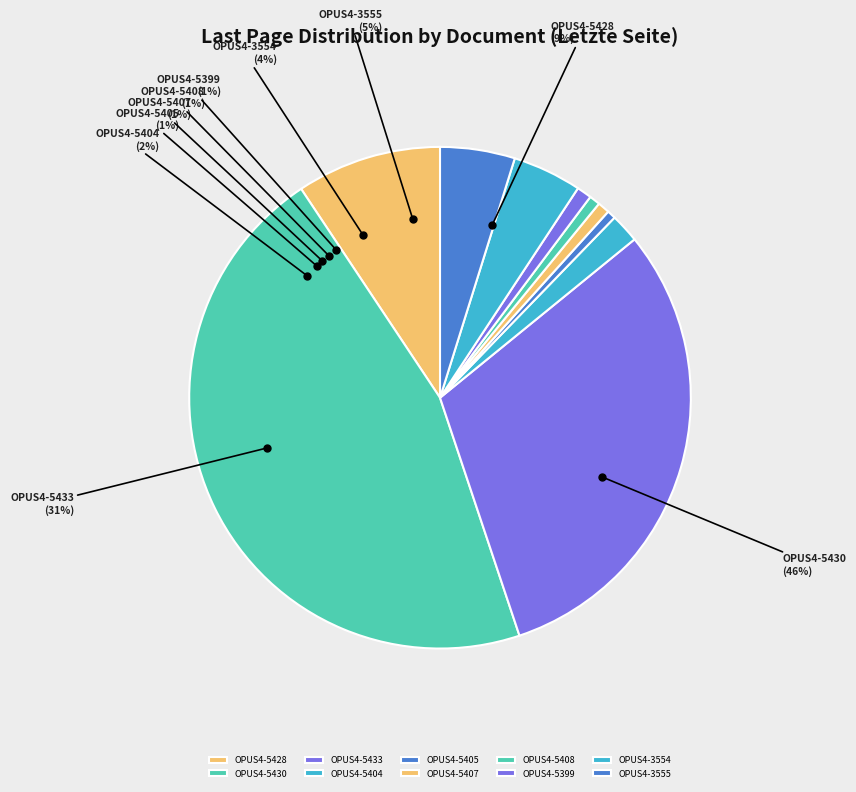

Is there any slice that represents more than half of the pie?

No